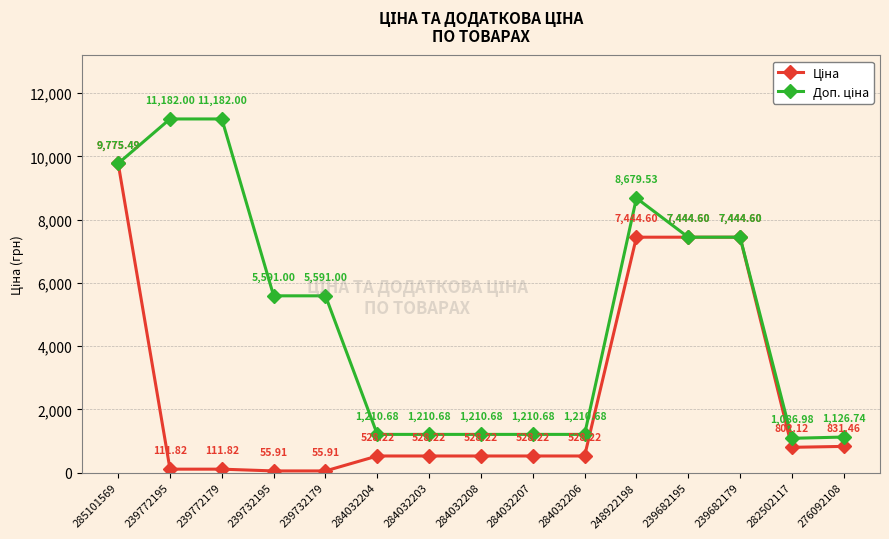

What is the total value across all series at 248922198?

16124.1